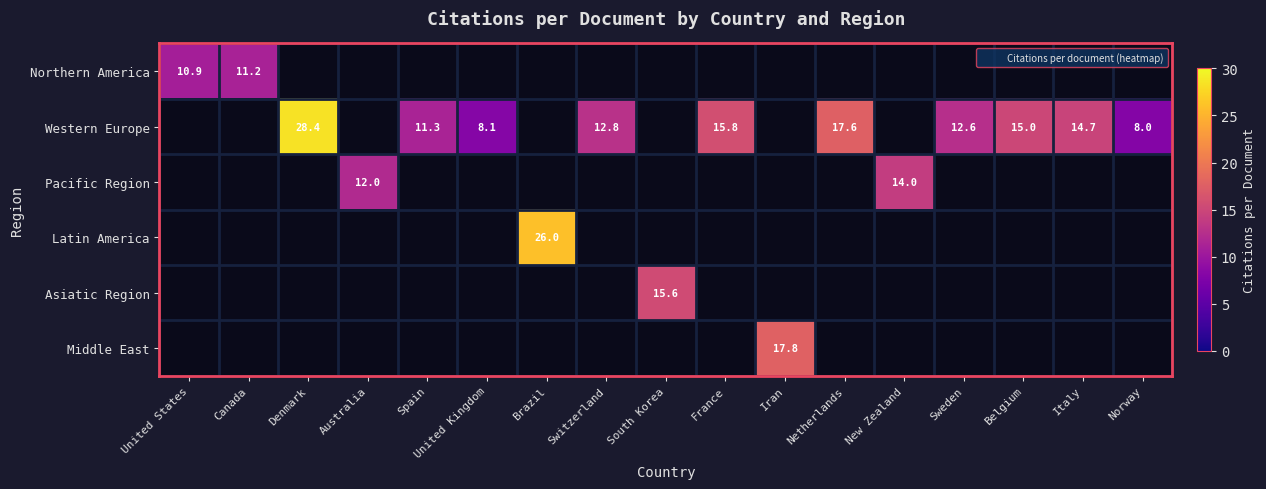

Which category has the highest value in the Northern America series?

Canada